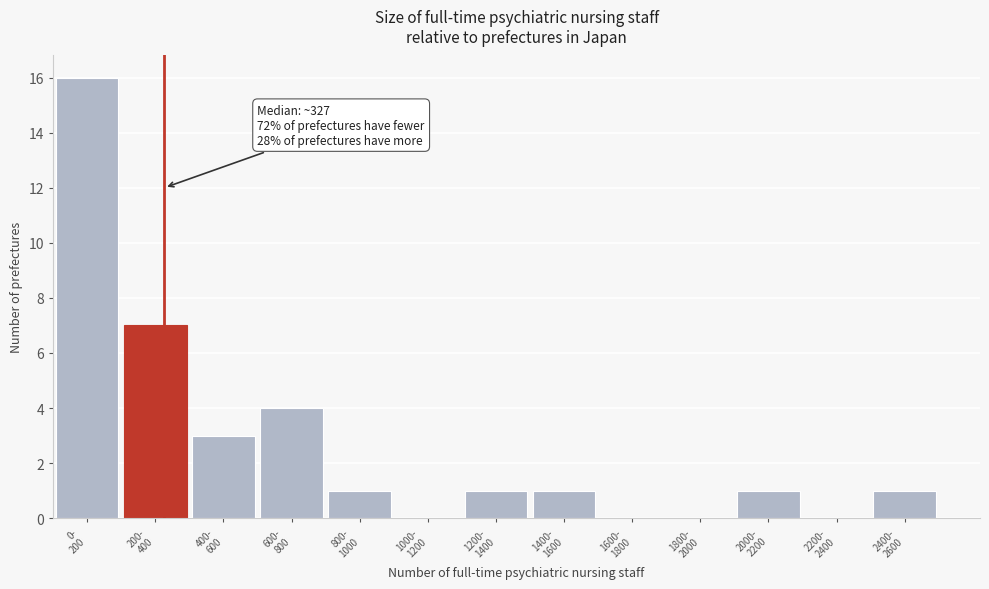

What is the sum of all values?

35